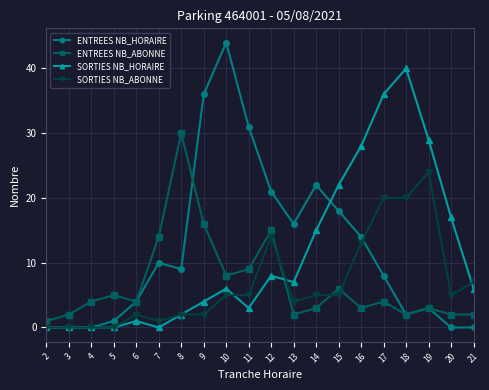

What is the maximum value for SORTIES NB_ABONNE?

24